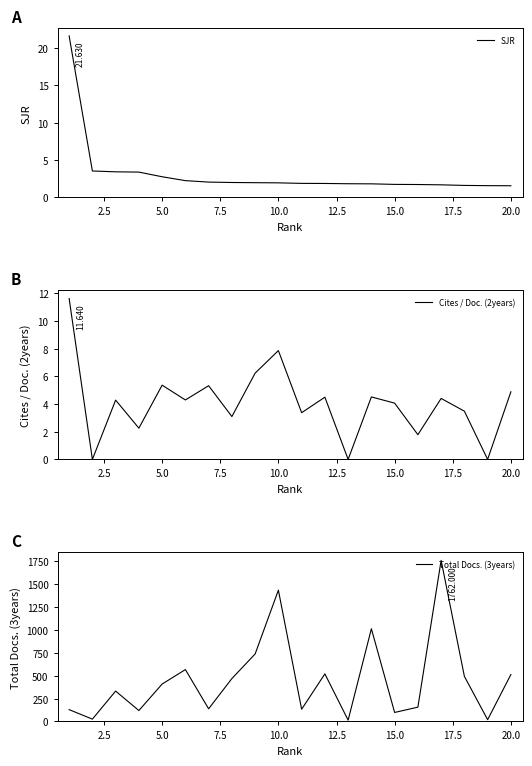

What is the label of the 9th point from the left?

20.0